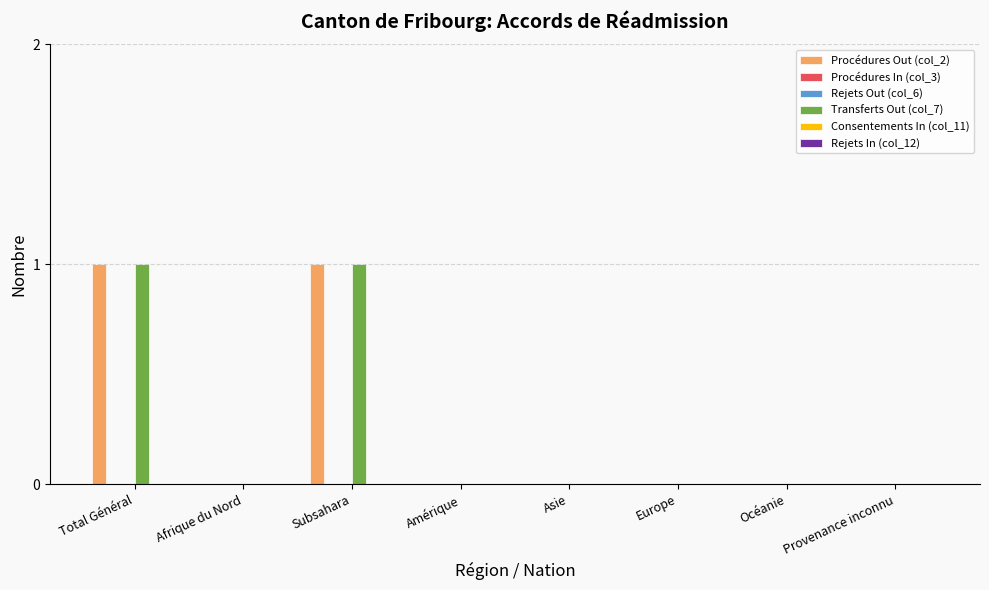

Rank the categories by Rejets Out (col_6) value from highest to lowest.

Total Général, Afrique du Nord, Subsahara, Amérique, Asie, Europe, Océanie, Provenance inconnu